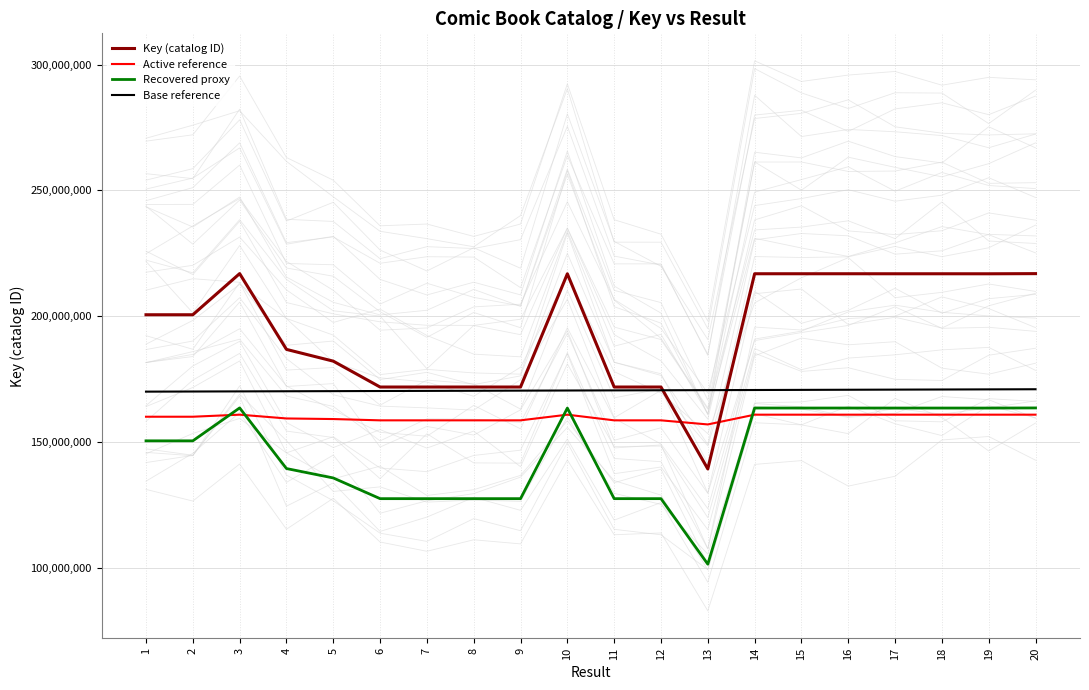

How many lines are shown in the chart?

4